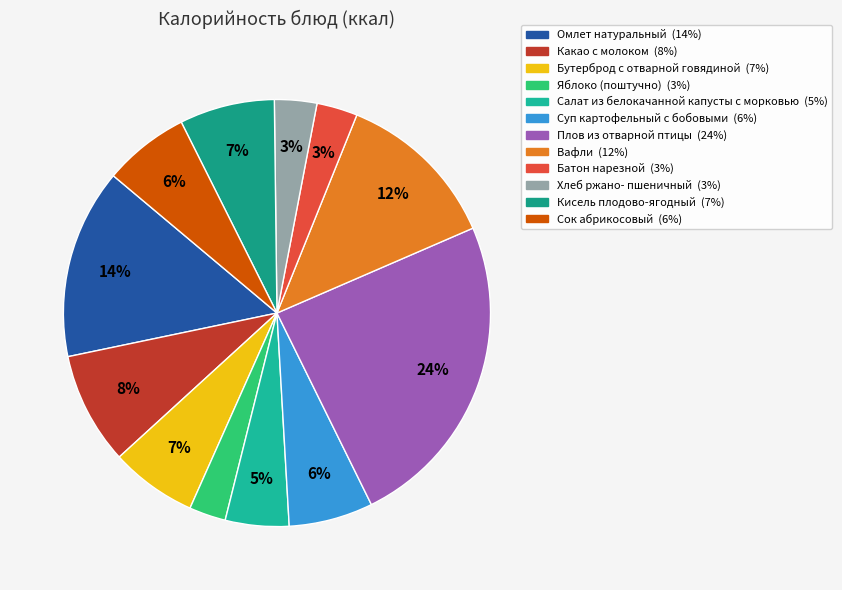

To the nearest percent, what is the average slice percentage?

8%